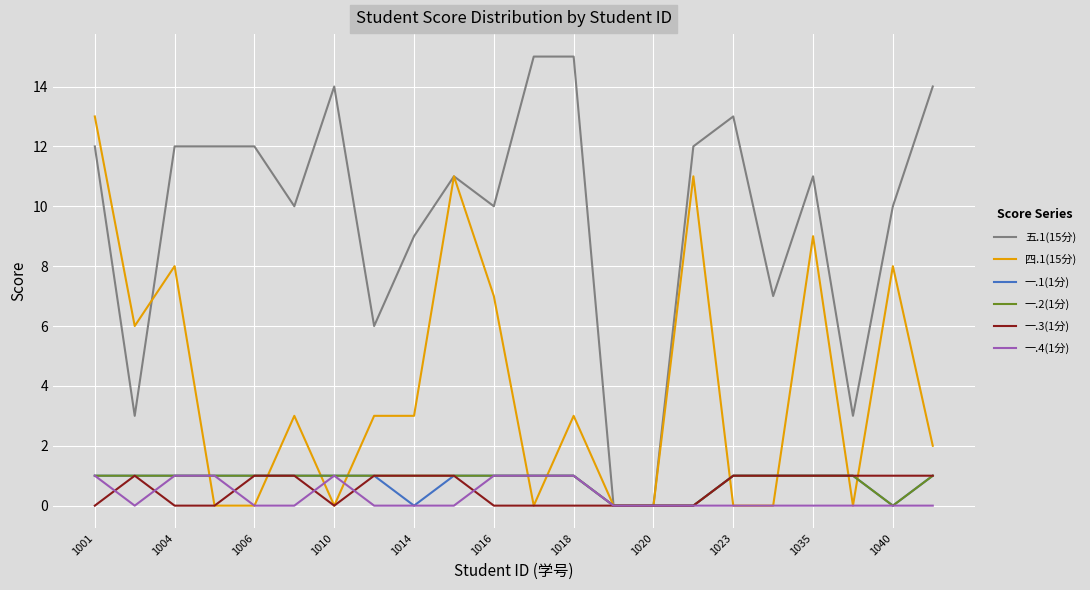

Which series has the largest range (max minus min)?

五.1(15分)